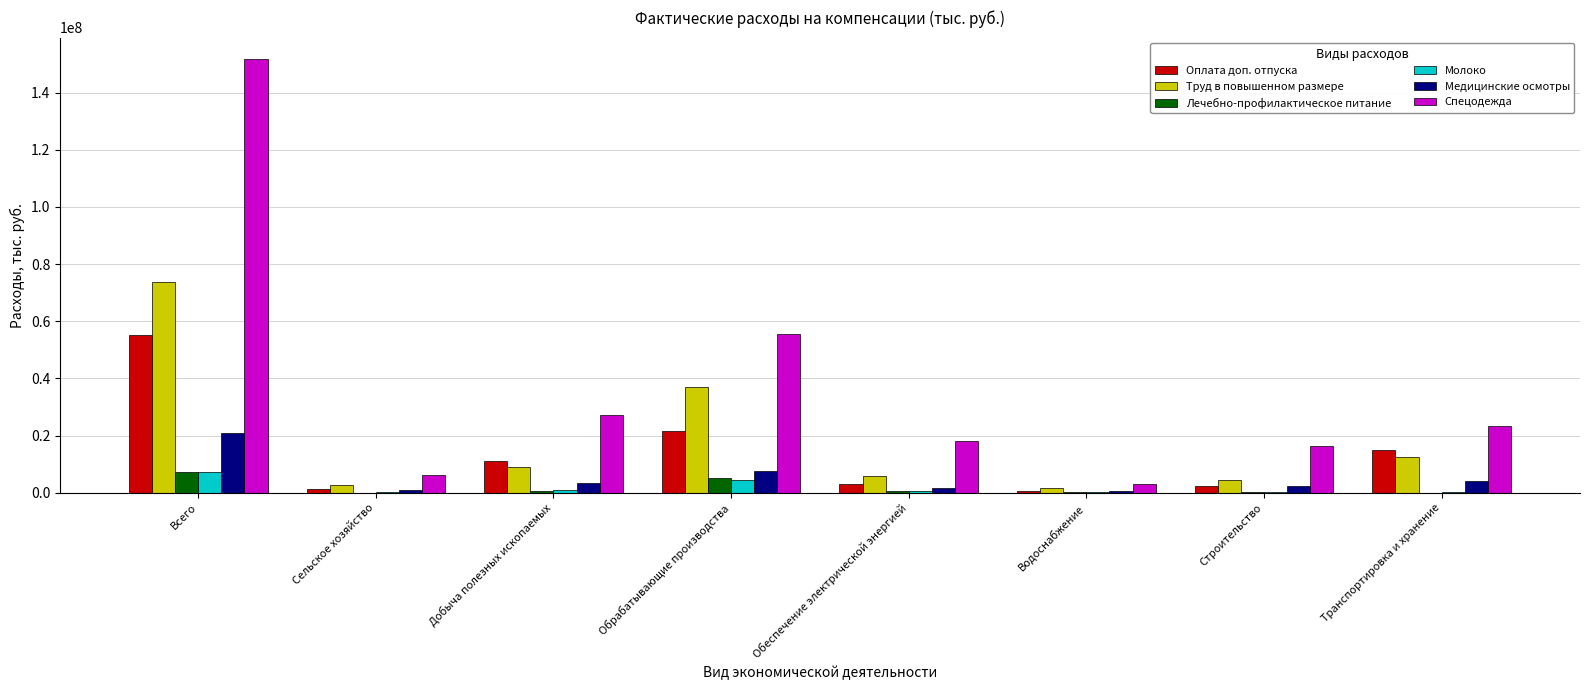

Does the chart contain stacked bars?

No